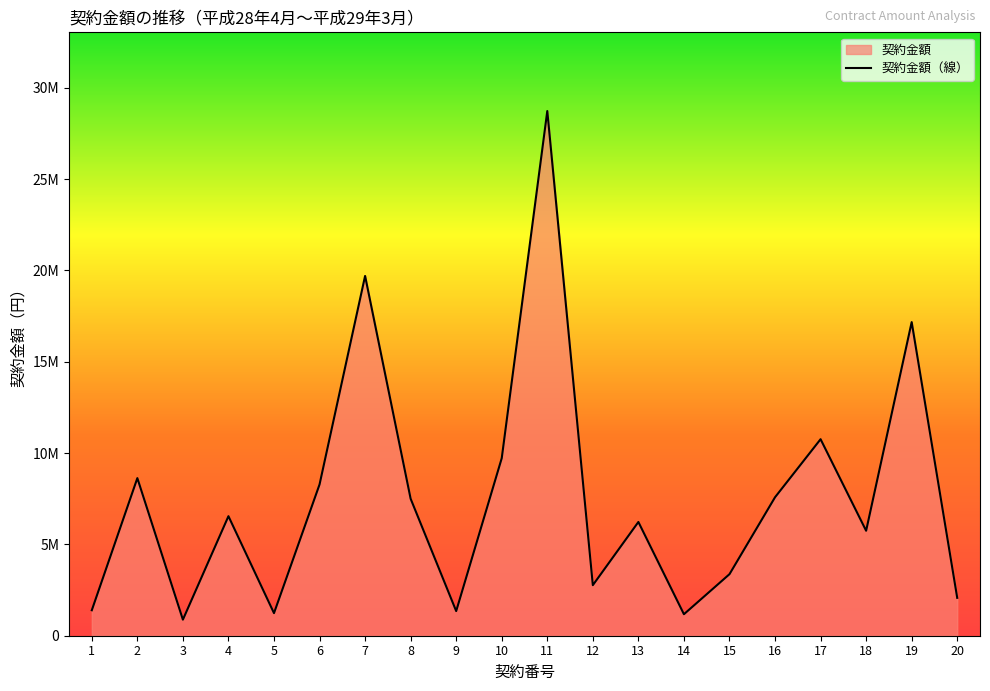

The value at 9 is 2412003. True or false?

False